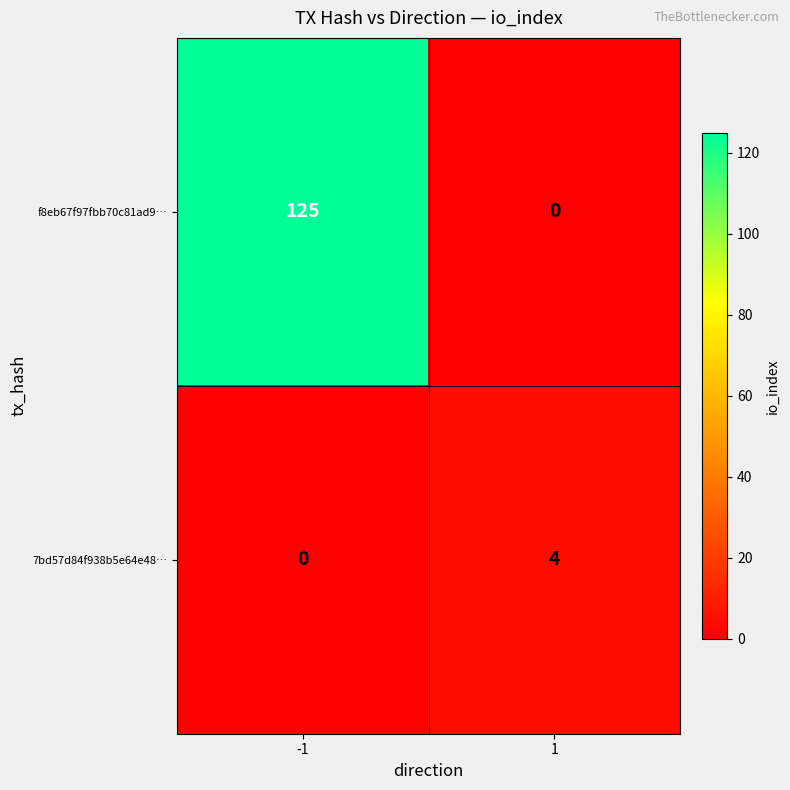

Which series has the widest spread of values?

f8eb67f97fbb70c81ad9…